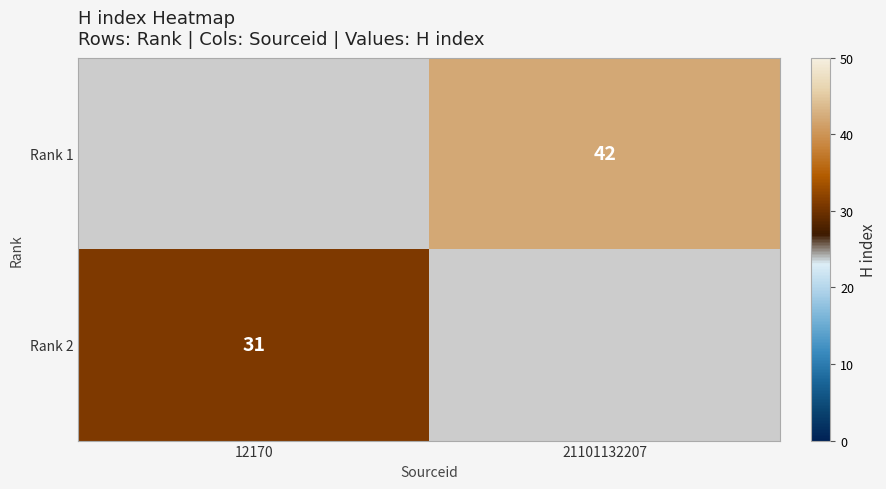

The value of Rank 2 at 12170 is 31. True or false?

True